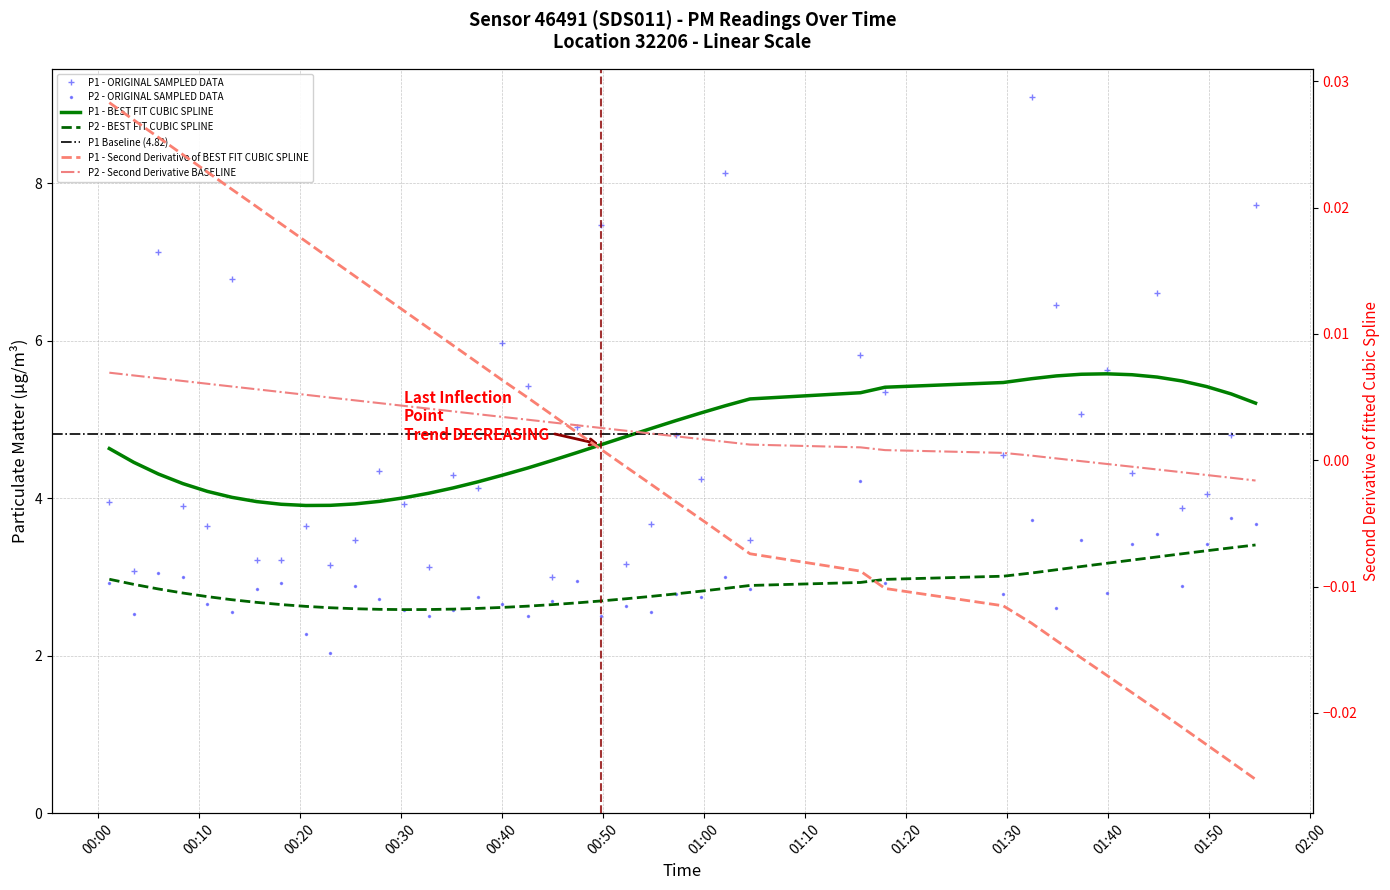

What is the average value of the P1 series?

4.8